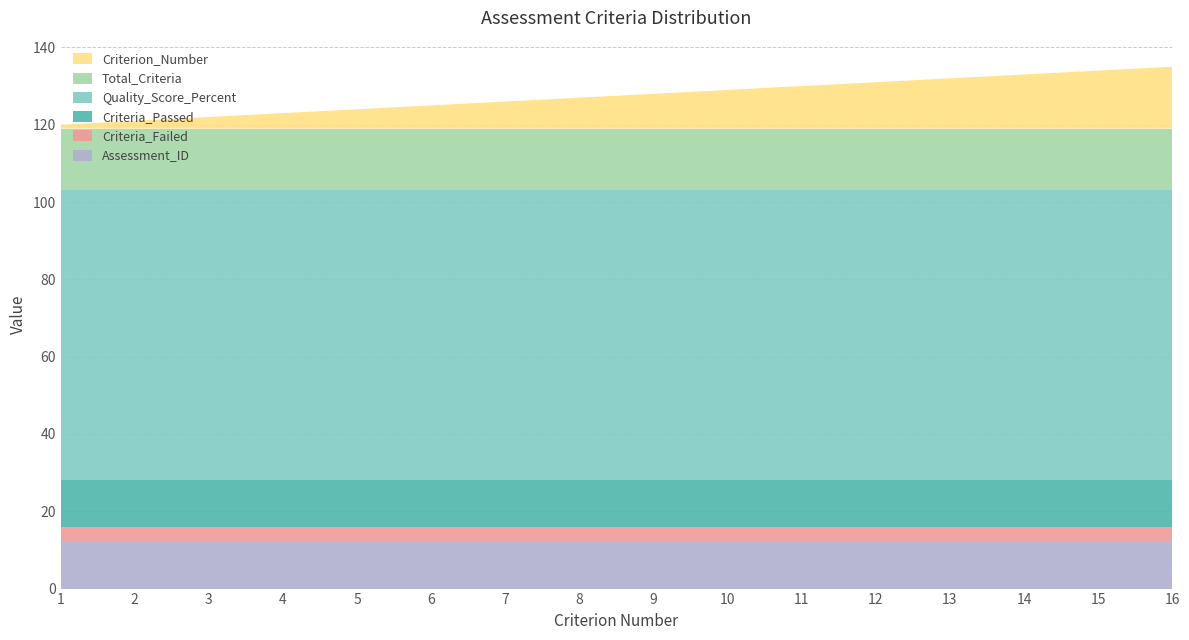

Reading left to right, what are all the values shown in this chart?

Total_Criteria: 16	16	16	16	16	16	16	16	16	16	16	16	16	16	16	16
Criteria_Passed: 12	12	12	12	12	12	12	12	12	12	12	12	12	12	12	12
Criteria_Failed: 4	4	4	4	4	4	4	4	4	4	4	4	4	4	4	4
Quality_Score_Percent: 75	75	75	75	75	75	75	75	75	75	75	75	75	75	75	75
Criterion_Number: 1	2	3	4	5	6	7	8	9	10	11	12	13	14	15	16
Assessment_ID: 12	12	12	12	12	12	12	12	12	12	12	12	12	12	12	12